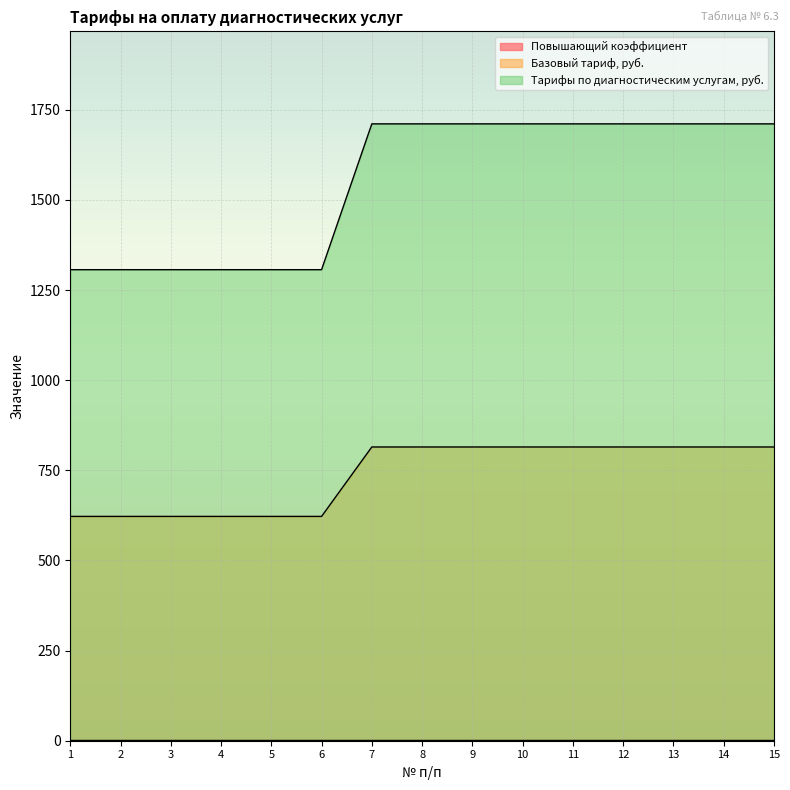

True or false: Тарифы по диагностическим услугам, руб. and Базовый тариф, руб. intersect in this chart.

False